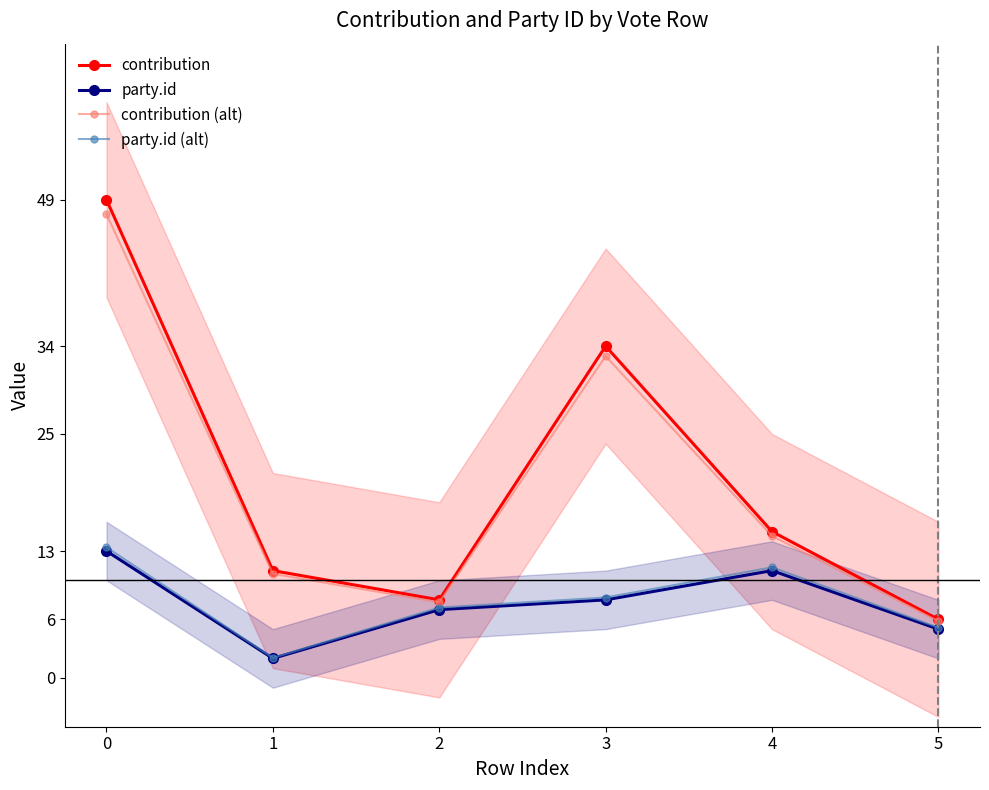

The value of party.id at 1 is 2.9. True or false?

False